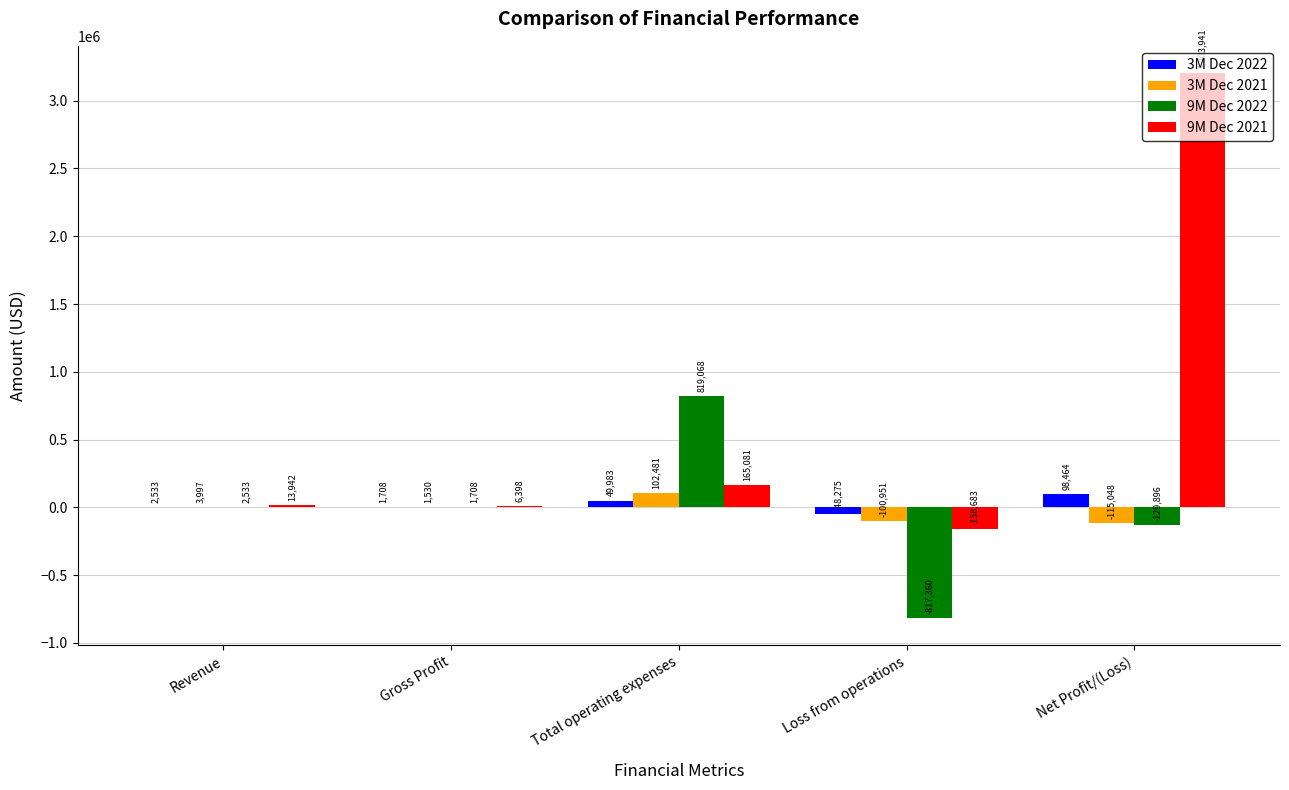

What is the total value across all series at Loss from operations?

-1125269